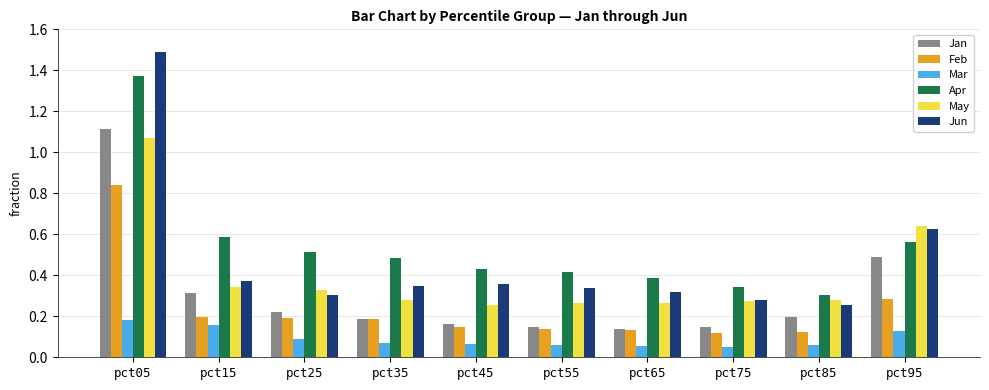

How many Mar values are between 0 and 1?

10